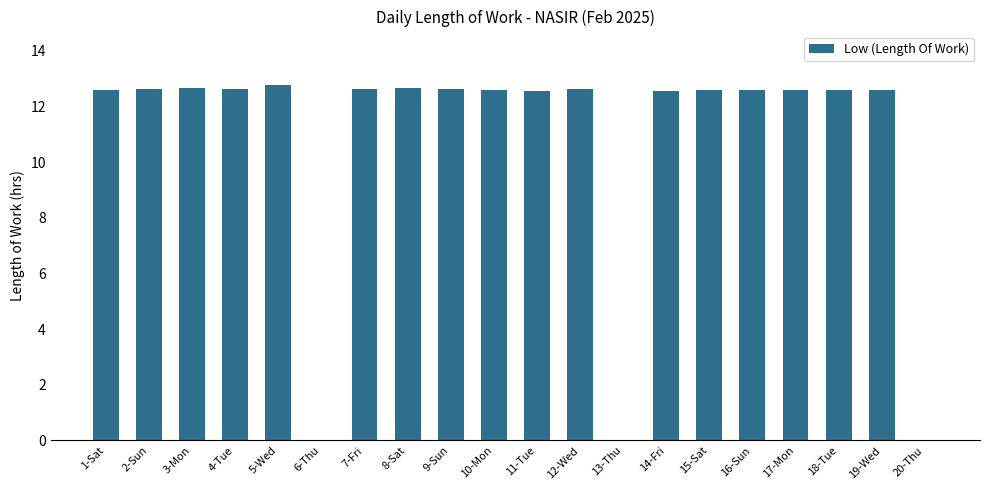

What is the sum of the values at 15-Sat and 13-Thu?

12.6